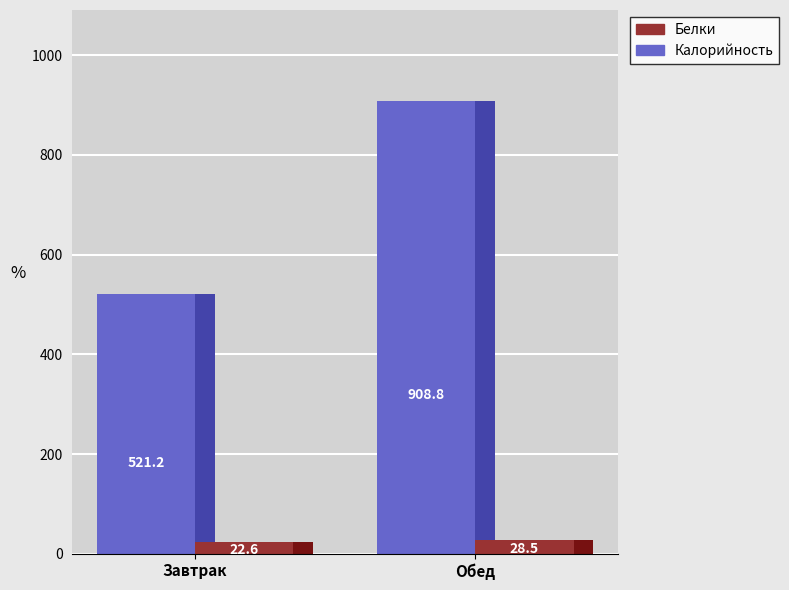

What is the difference between the maximum and minimum values in the Калорийность series?

387.6